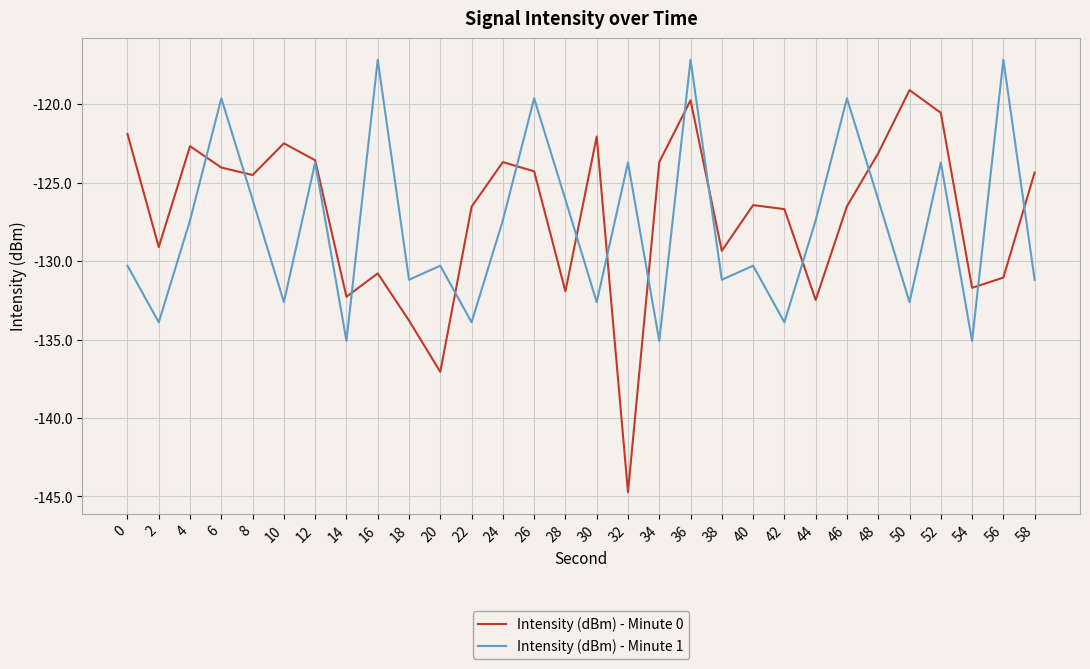

Which series has the largest range (max minus min)?

Intensity (dBm) - Minute 0